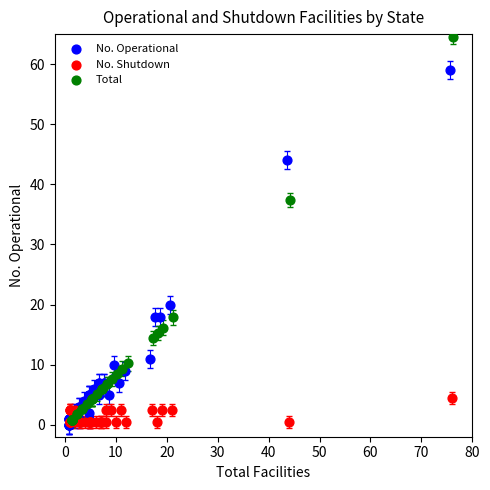

What are all the series names shown in the legend?

No. Operational, No. Shutdown, Total